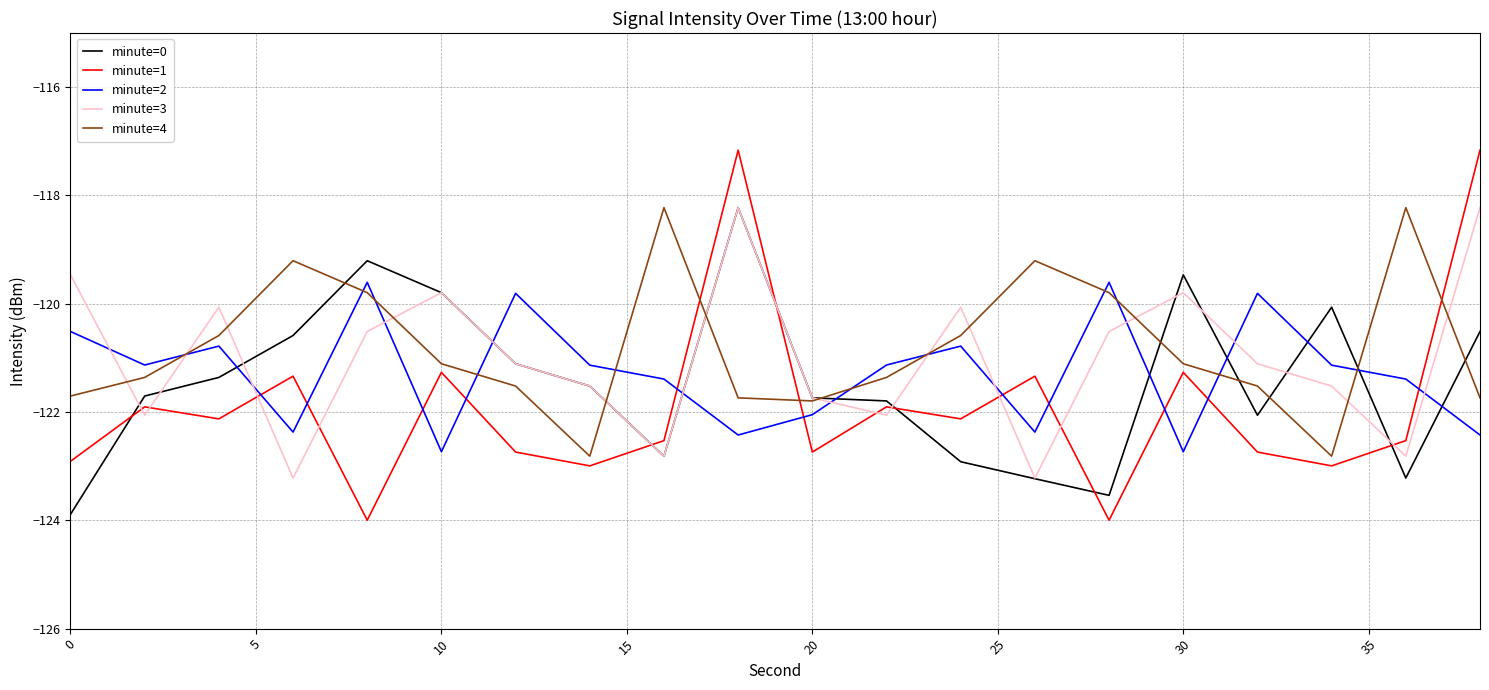

What is the average value of the minute=2 series?

-121.3